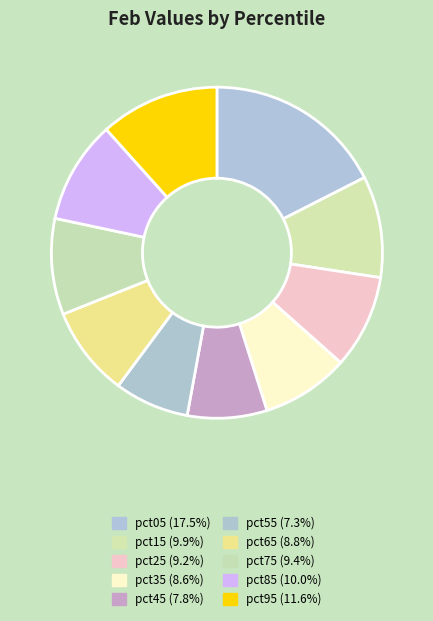

Is pct75 the majority of the pie?

No